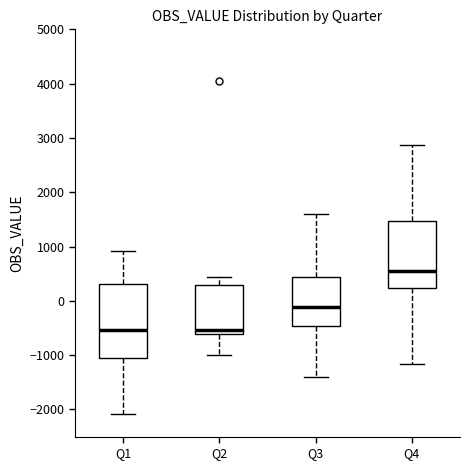

Which box has the highest median line?

Q4